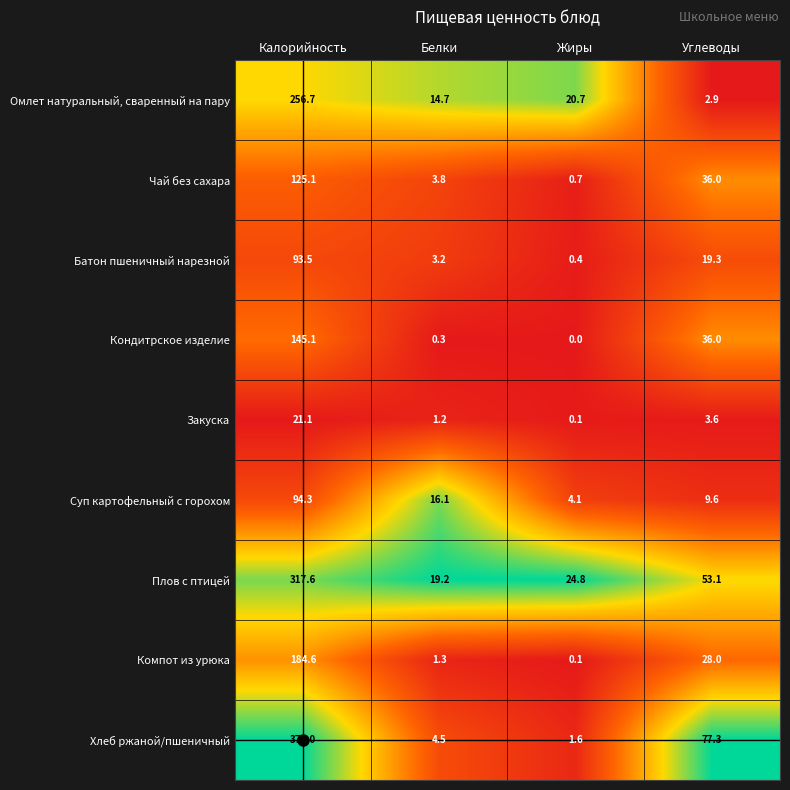

What is the lowest value of the Хлеб ржаной/пшеничный series?

1.6